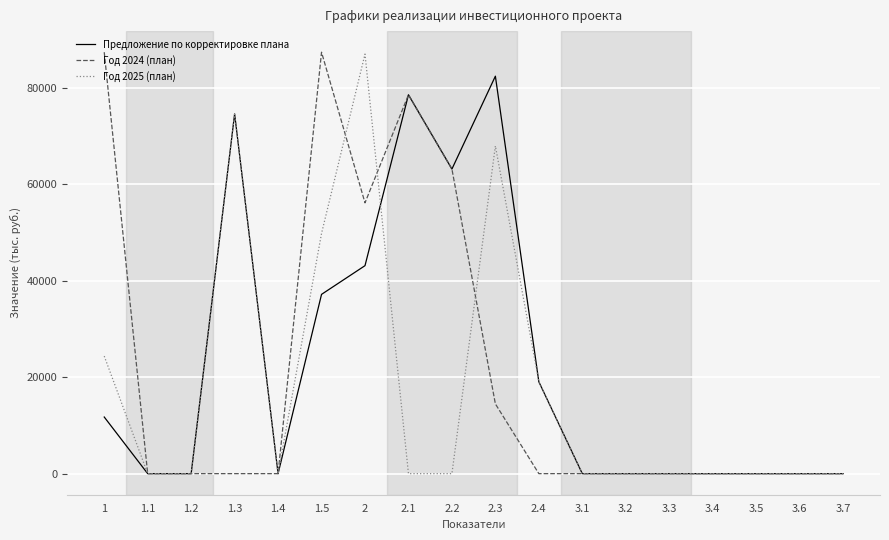

What is the highest value of the Предложение по корректировке плана series?

82393.0